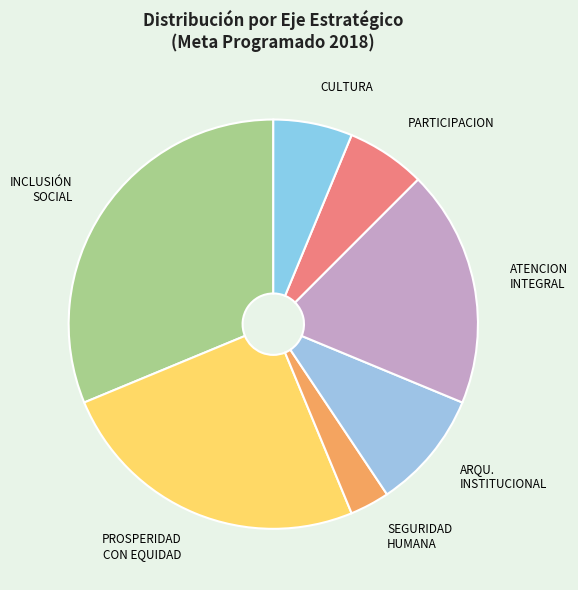

Between PARTICIPACION and PROSPERIDAD CON EQUIDAD, which is larger?

PROSPERIDAD CON EQUIDAD